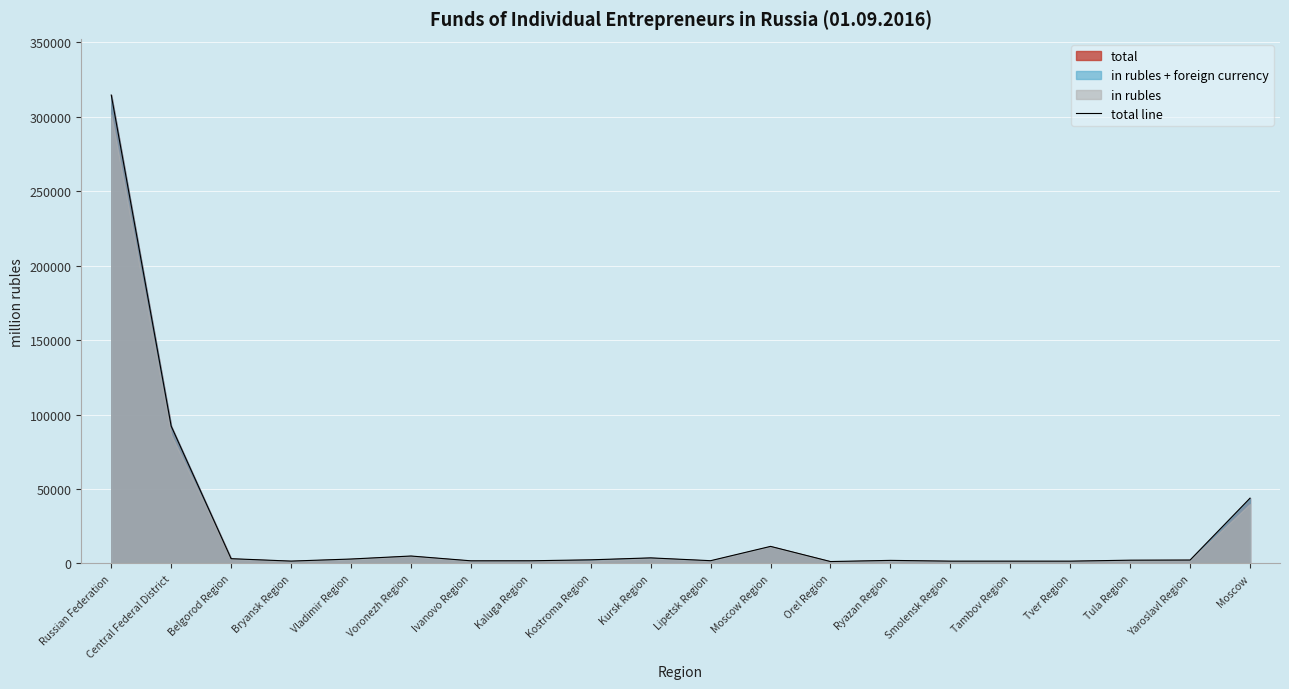

How many data points are less than 2302?

10